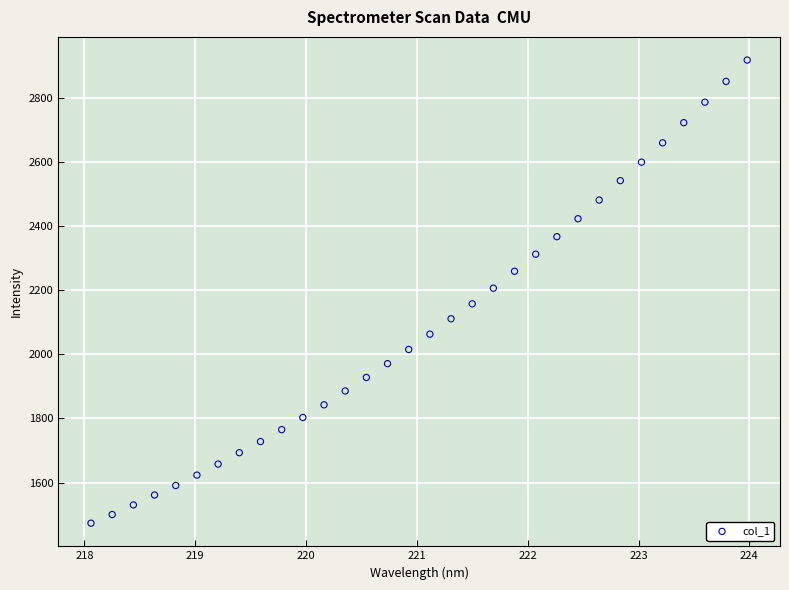

What is the range of X values (max minus min)?

5.9